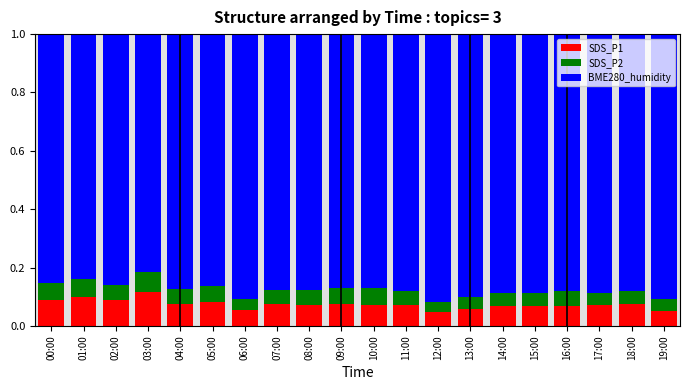

What is the total value across all series at 06:00?

1.0